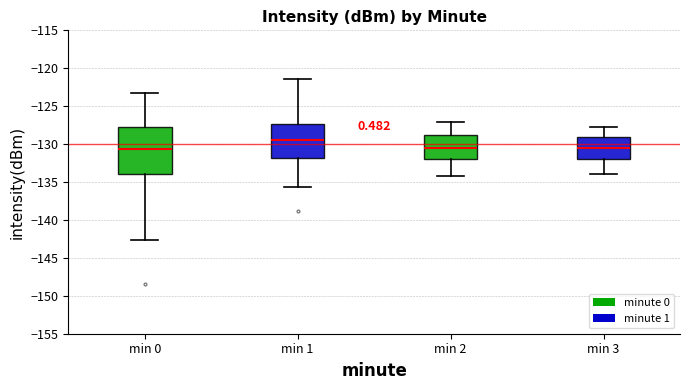

Comparing the boxes themselves (not the whiskers), which one is the tallest?

min 0